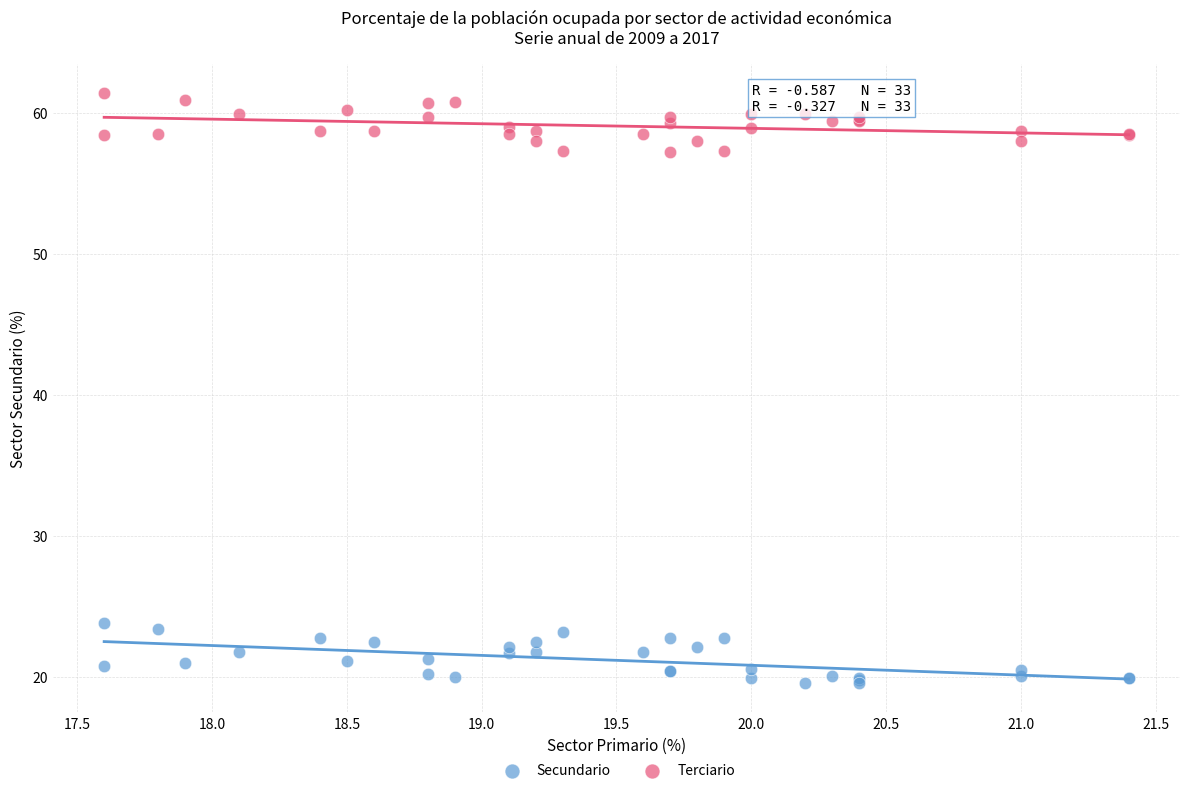

Which series reaches the minimum Y coordinate?

Secundario